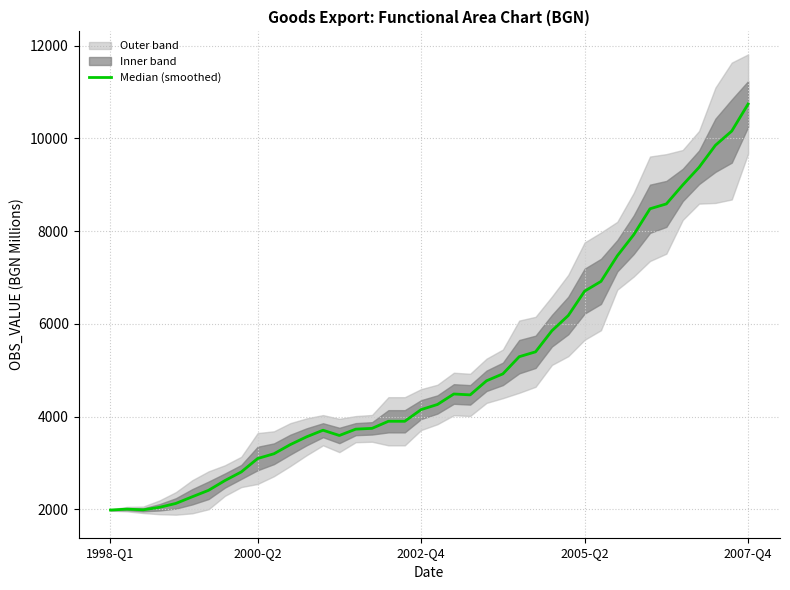

What is the greatest value displayed?

10741.7